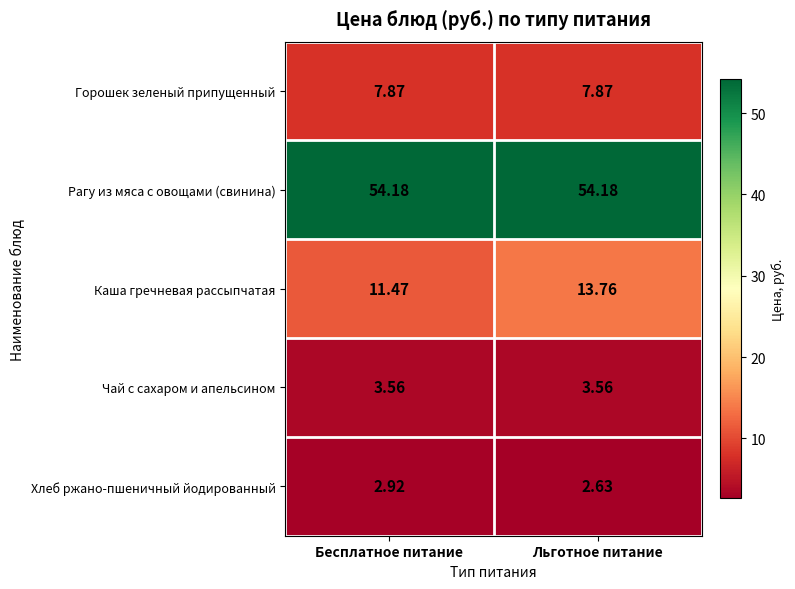

At which category is the sum across all series the highest?

Льготное питание